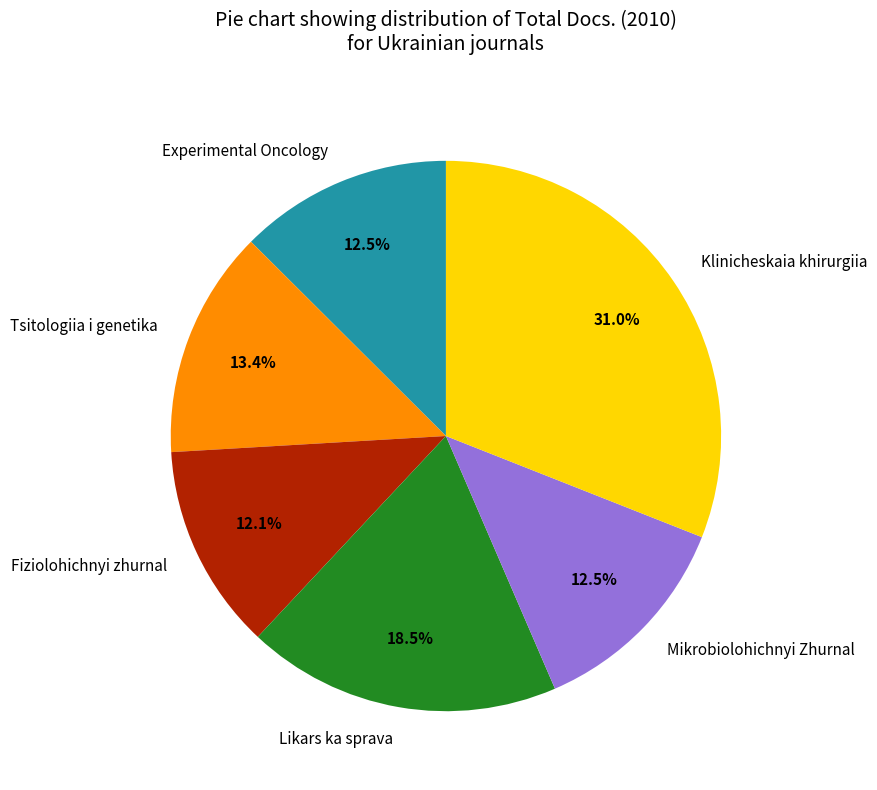

To the nearest percent, what is the difference between the largest and smallest slice percentages?

19%